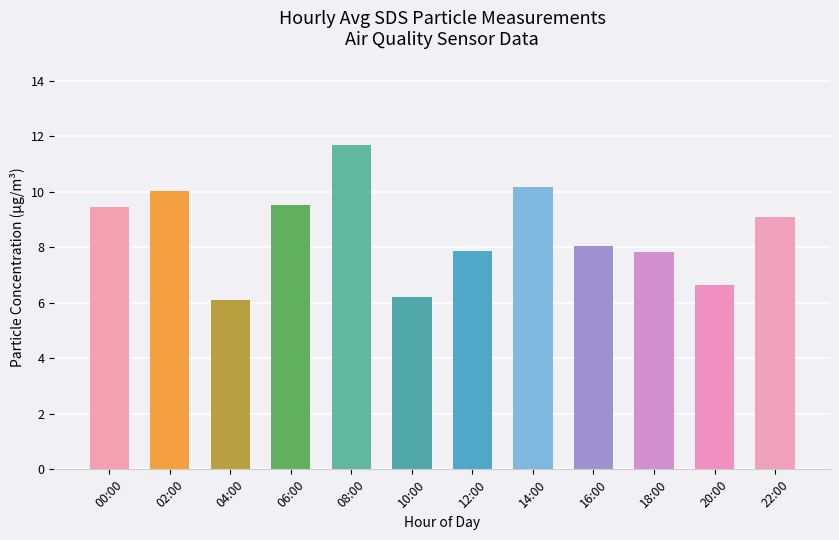

What is the minimum value shown in the chart?

6.1